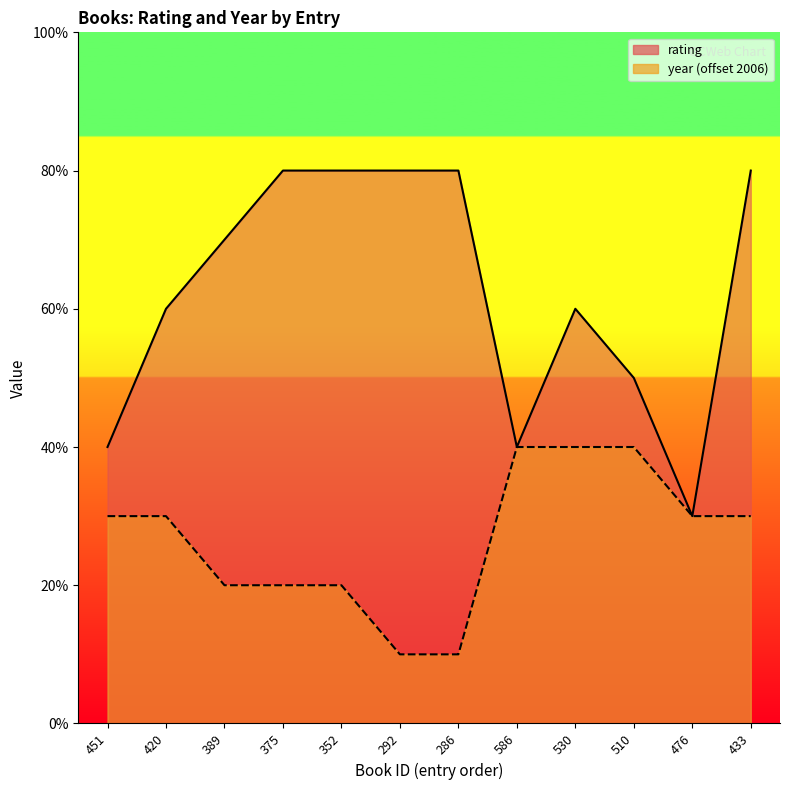

Is it true that year equals 1 at 292?

True